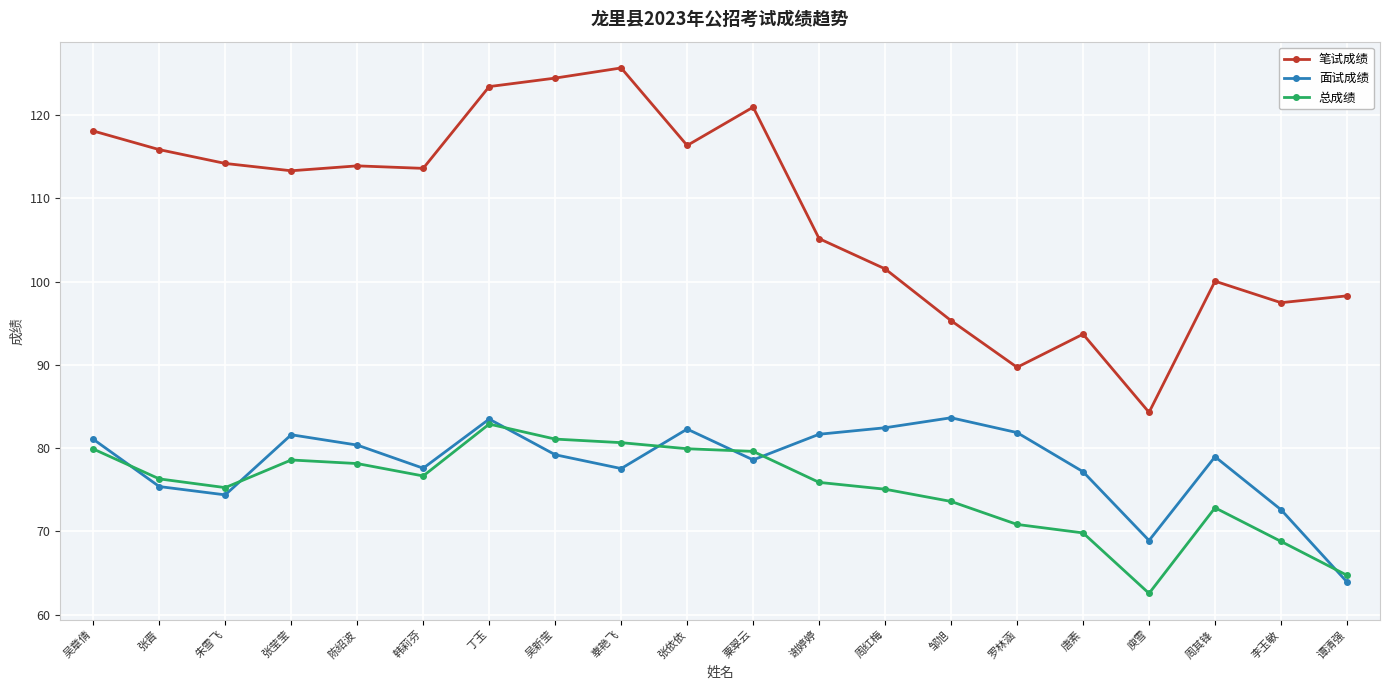

True or false: 面试成绩 and 笔试成绩 cross at least once.

False